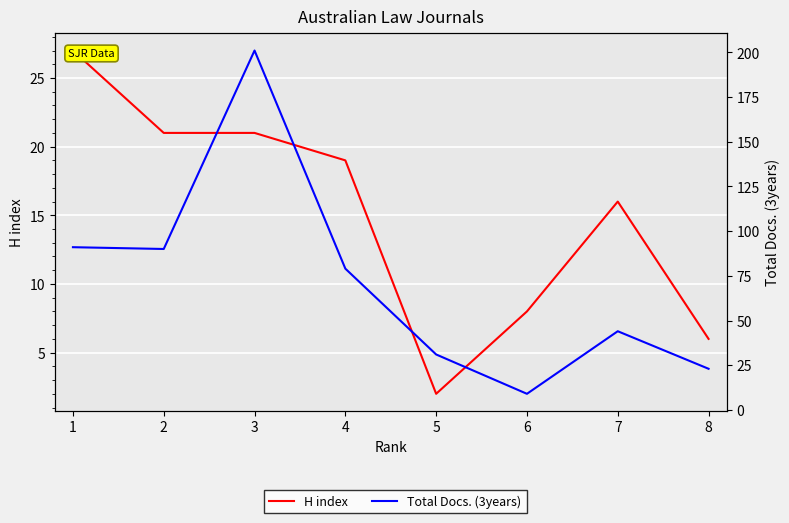

Reading left to right, list all the values displayed in this chart.

H index: 27	21	21	19	2	8	16	6
Total Docs. (3years): 91	90	201	79	31	9	44	23